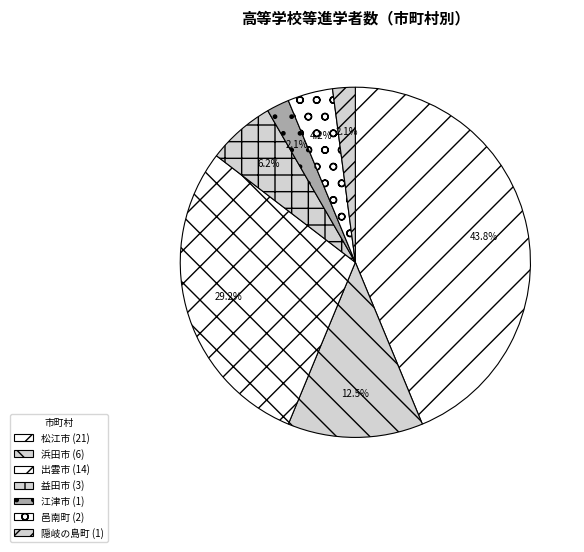

Is 邑南町 the majority of the pie?

No